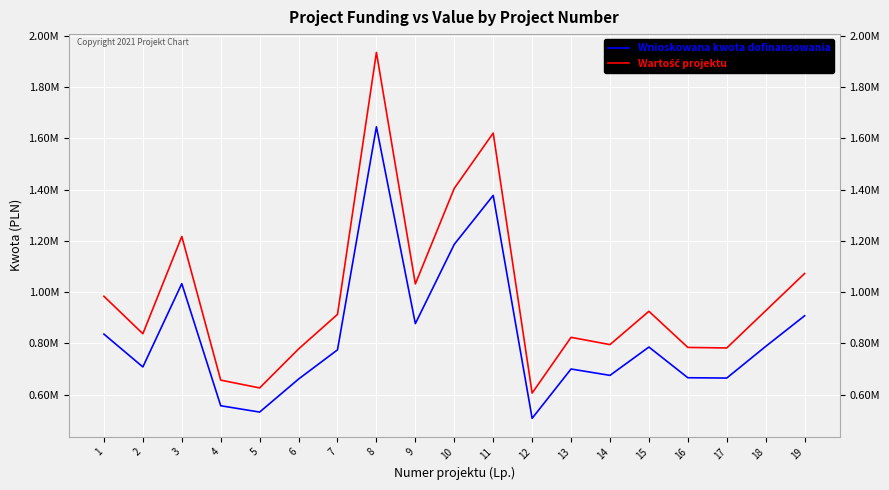

Does the chart have visible grid lines?

Yes